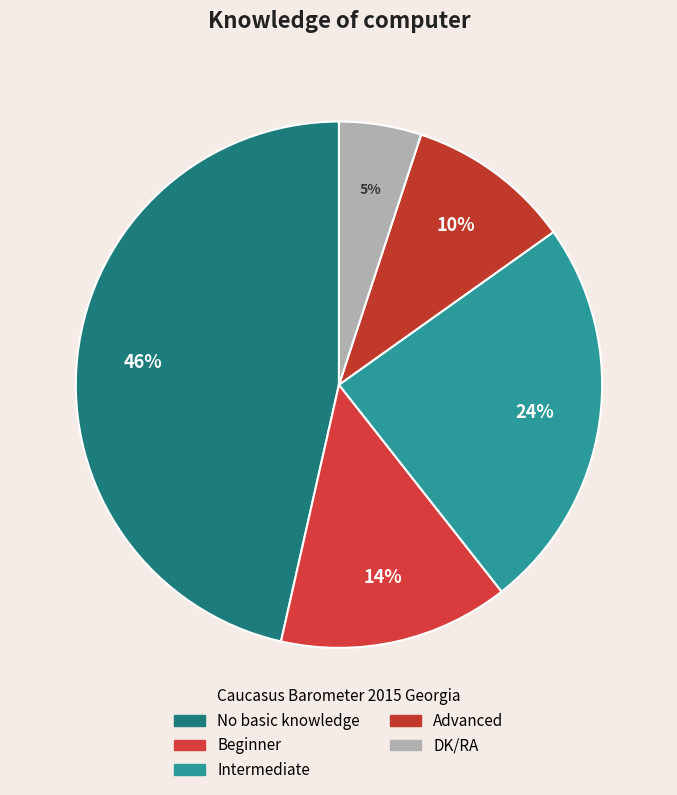

To the nearest percent, what portion does Beginner represent?

14%